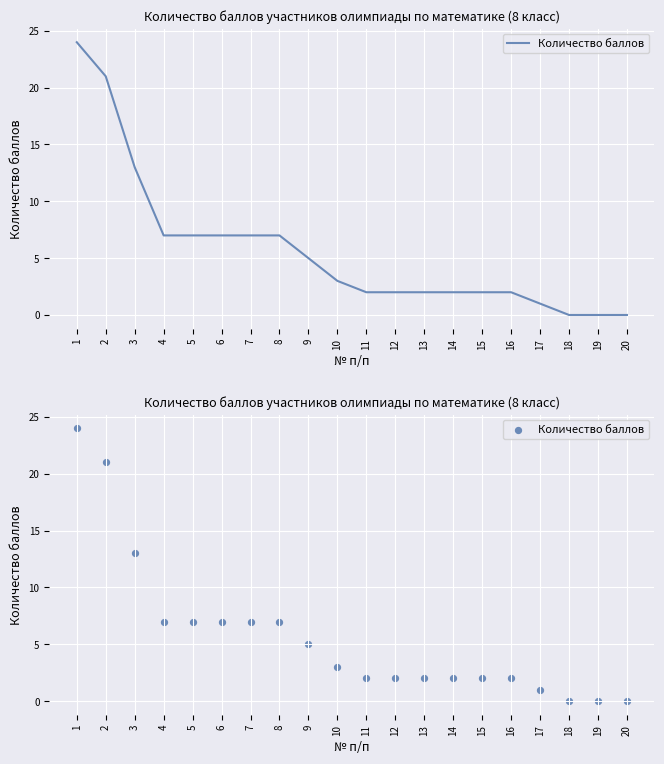

Approximately how many times larger is the value at 7 compared to 10?

2.3